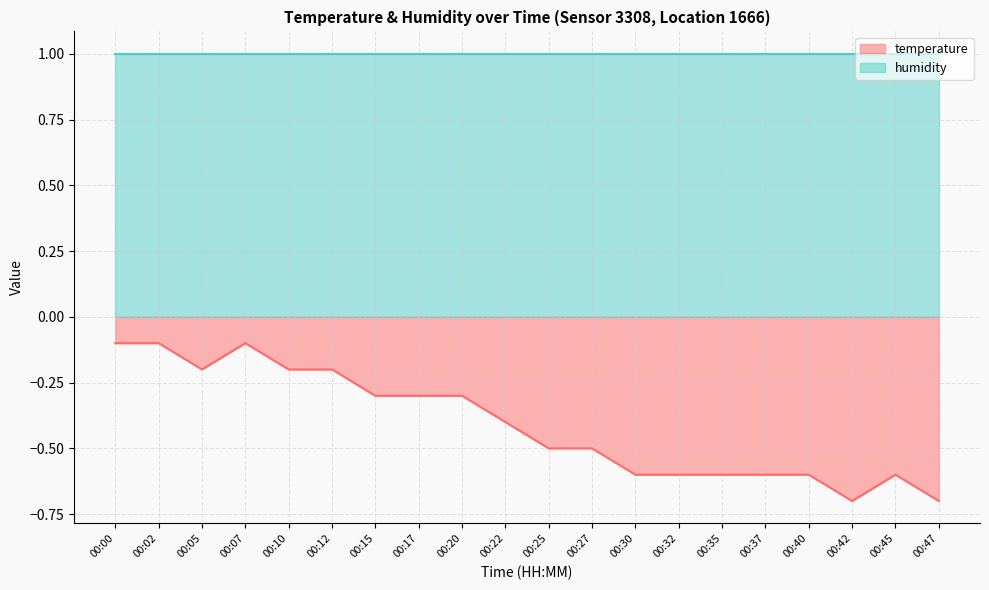

Which series has the largest range (max minus min)?

temperature (line)